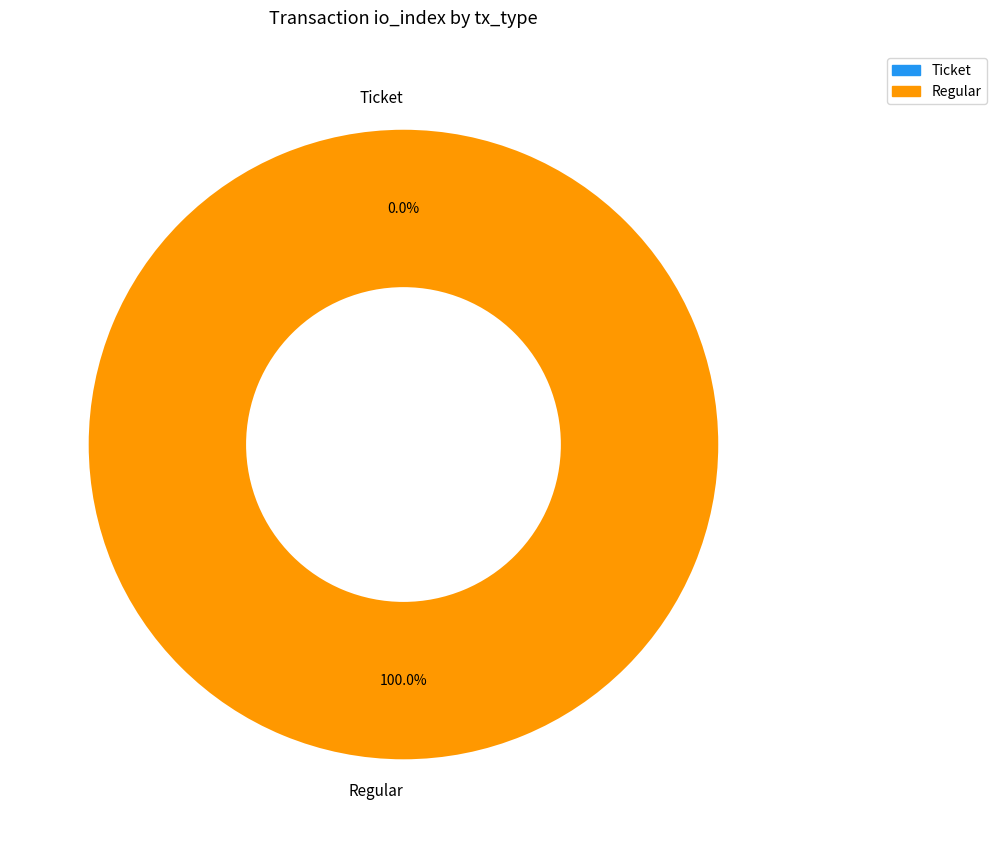

To the nearest percent, what is the difference between the Regular and Ticket slice percentages?

100%